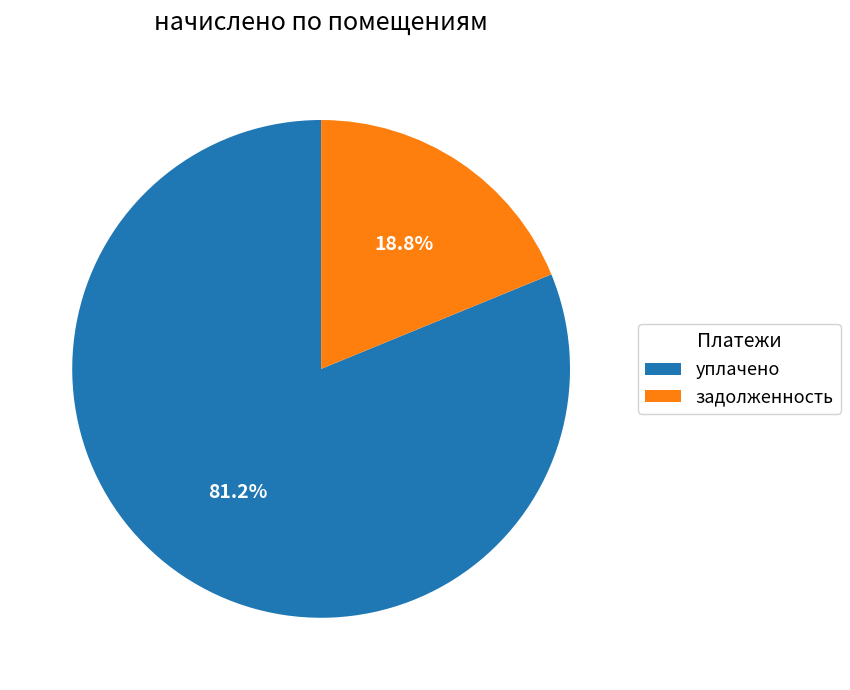

Rank the categories by value from highest to lowest.

уплачено, задолженность